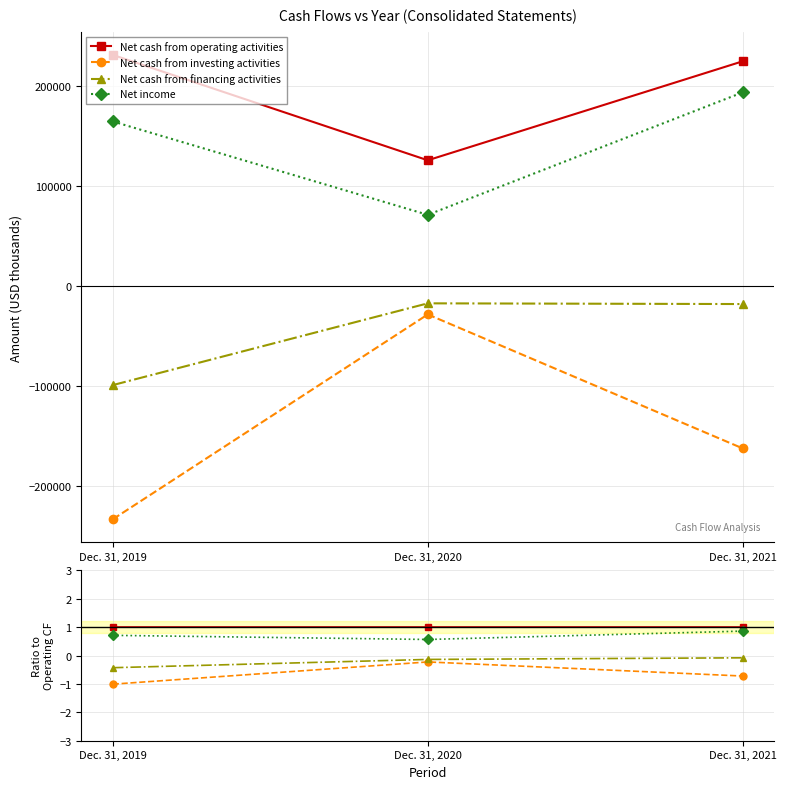

Which label corresponds to the largest value in the chart?

Dec. 31, 2019